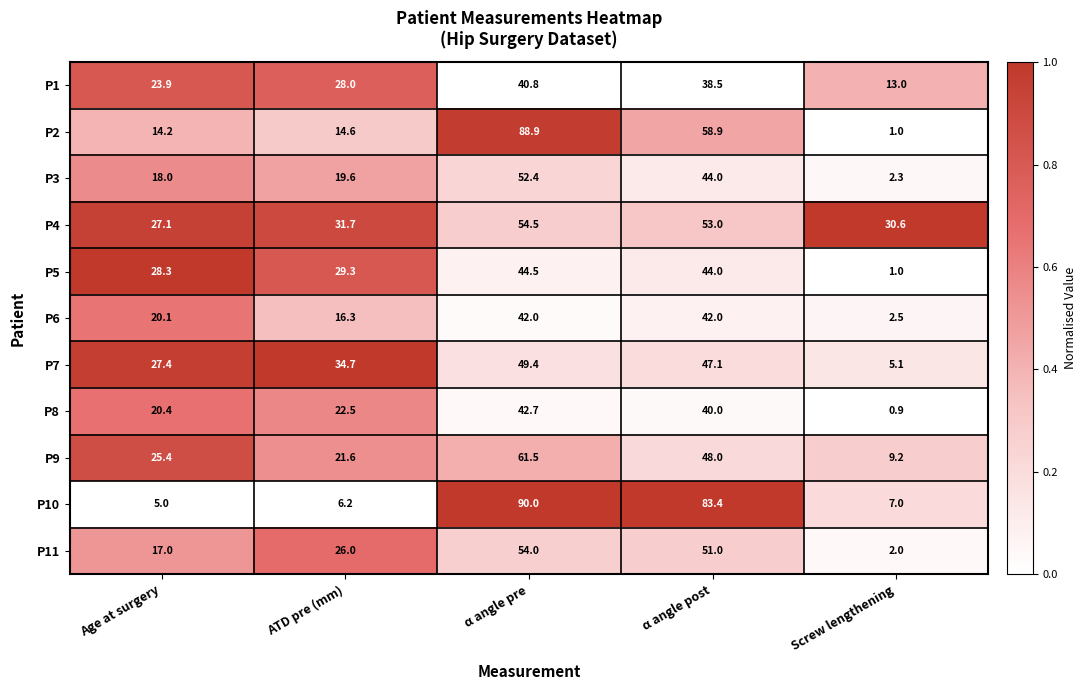

What is the sum of all P11 values?

150.0